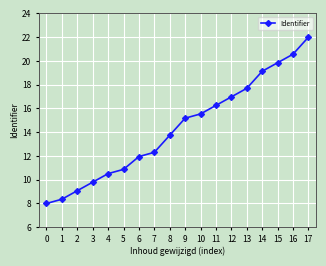

Reading left to right, list all the values displayed in this chart.

8.0	8.4	9.1	9.8	10.5	10.9	11.9	12.3	13.7	15.2	15.5	16.3	17.0	17.7	19.1	19.8	20.6	22.0